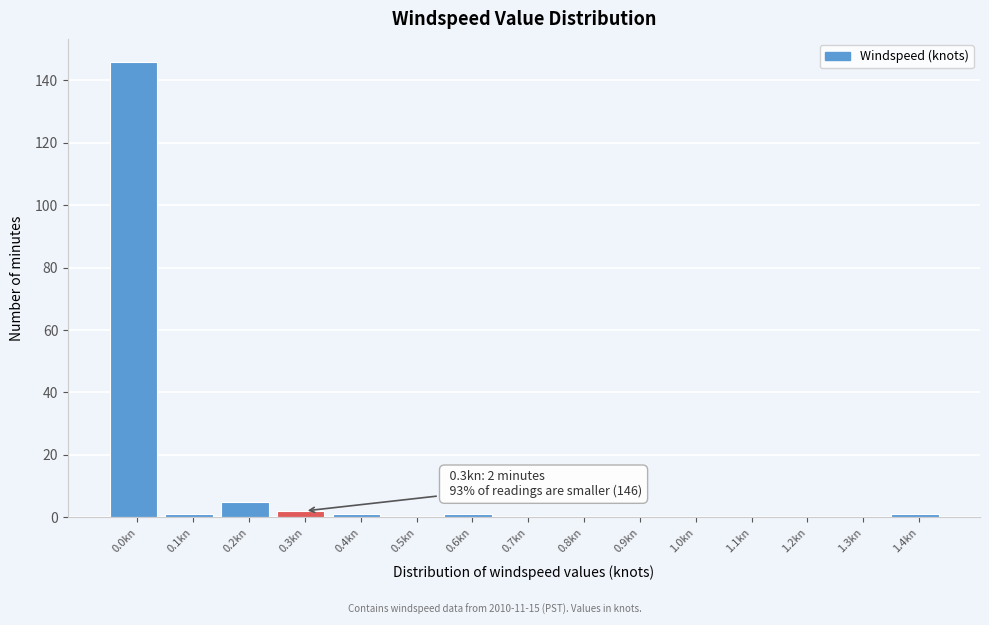

Which category has the highest value across all series?

0.0kn